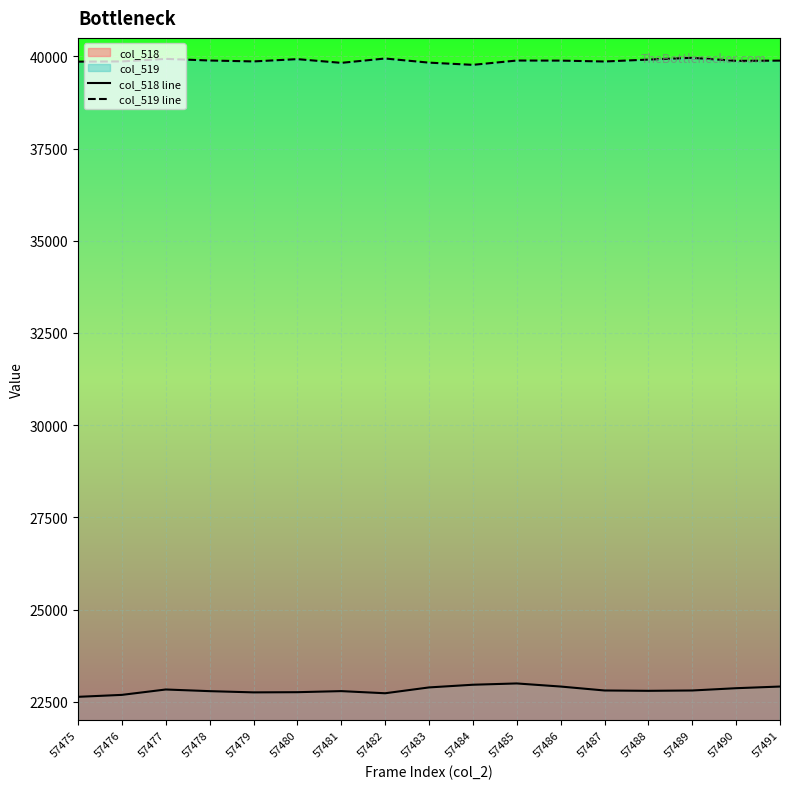

The value of col_518 line at 57483 is 40732. True or false?

False